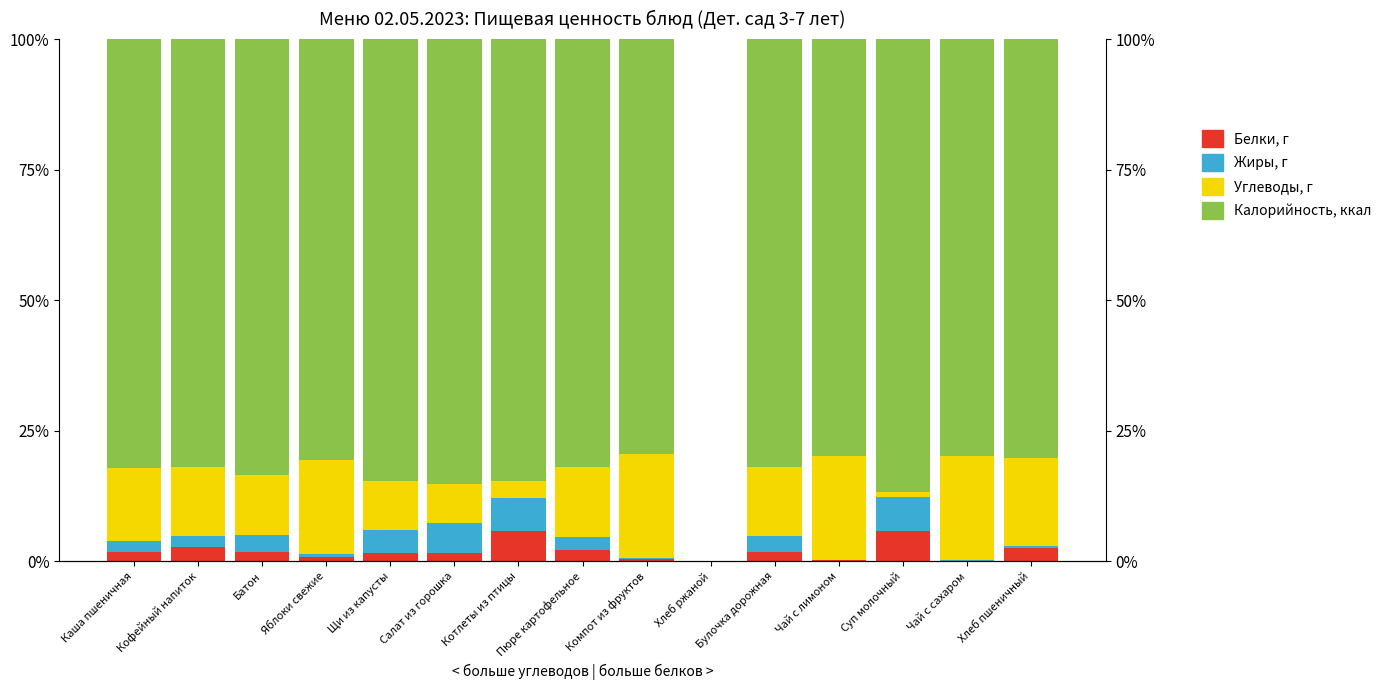

True or false: Жиры, г has a value of 0.7 at Пюре картофельное.

False